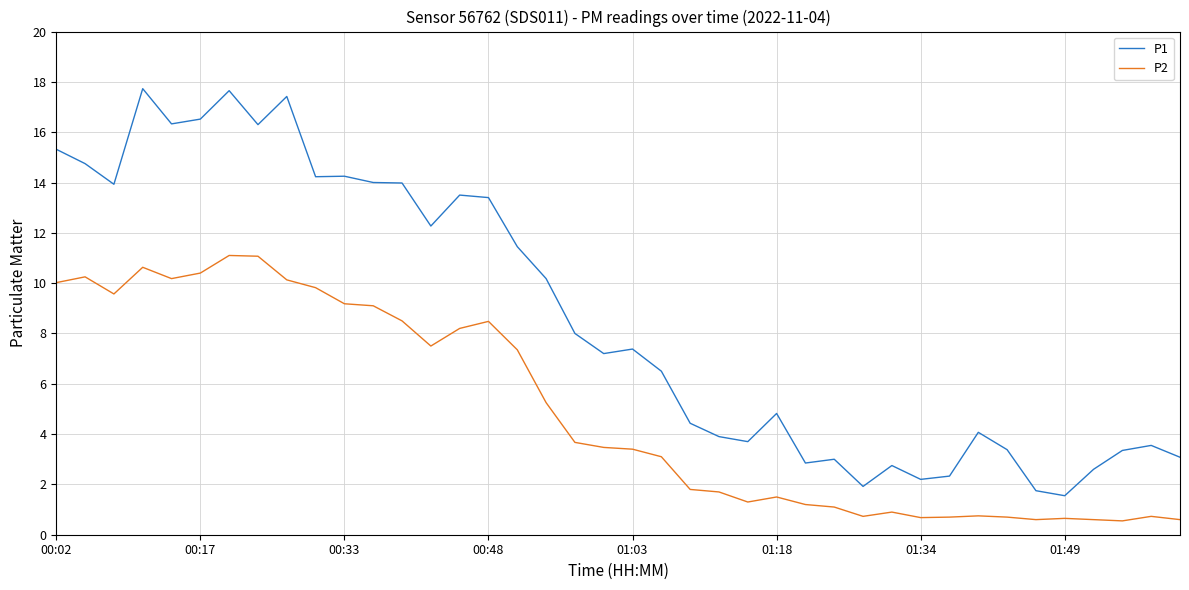

What is the highest value of the P2 series?

11.1